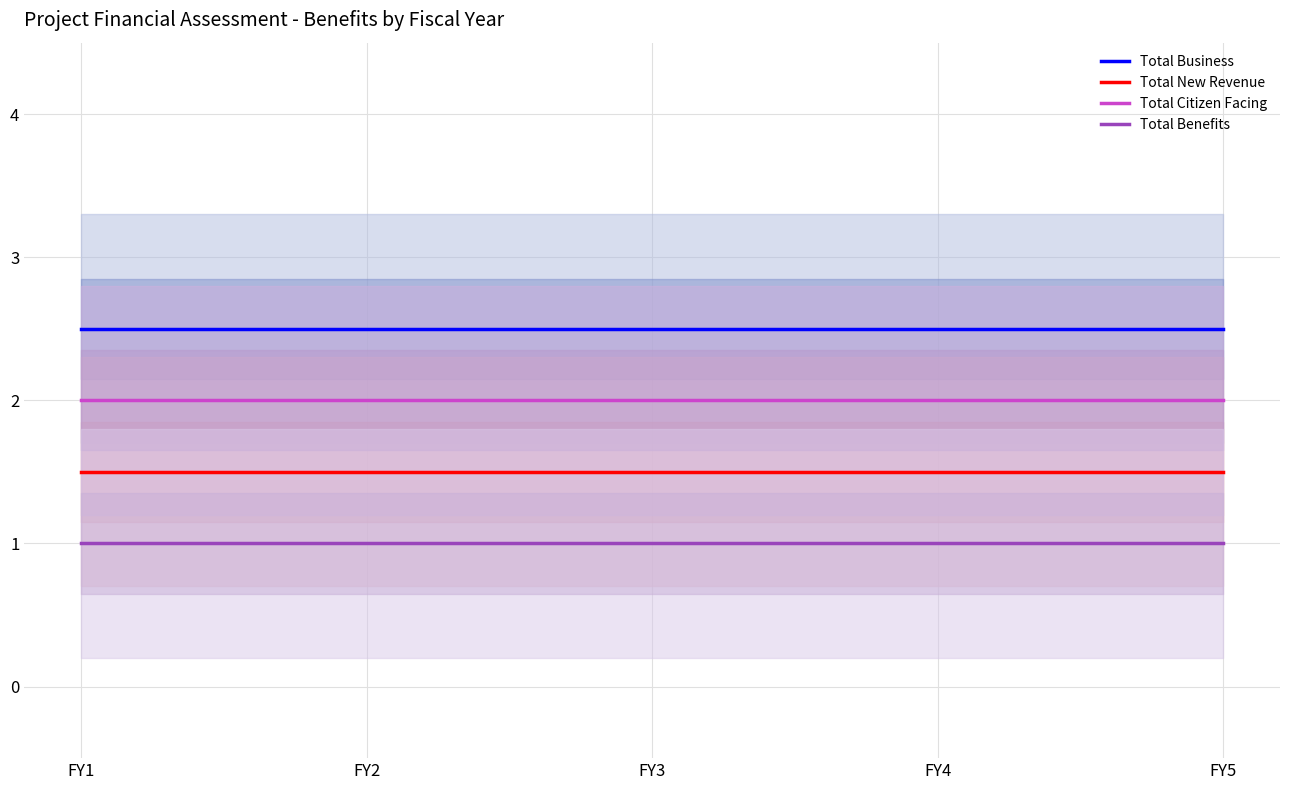

True or false: Total Citizen Facing has a value of 2.0 at FY2.

True